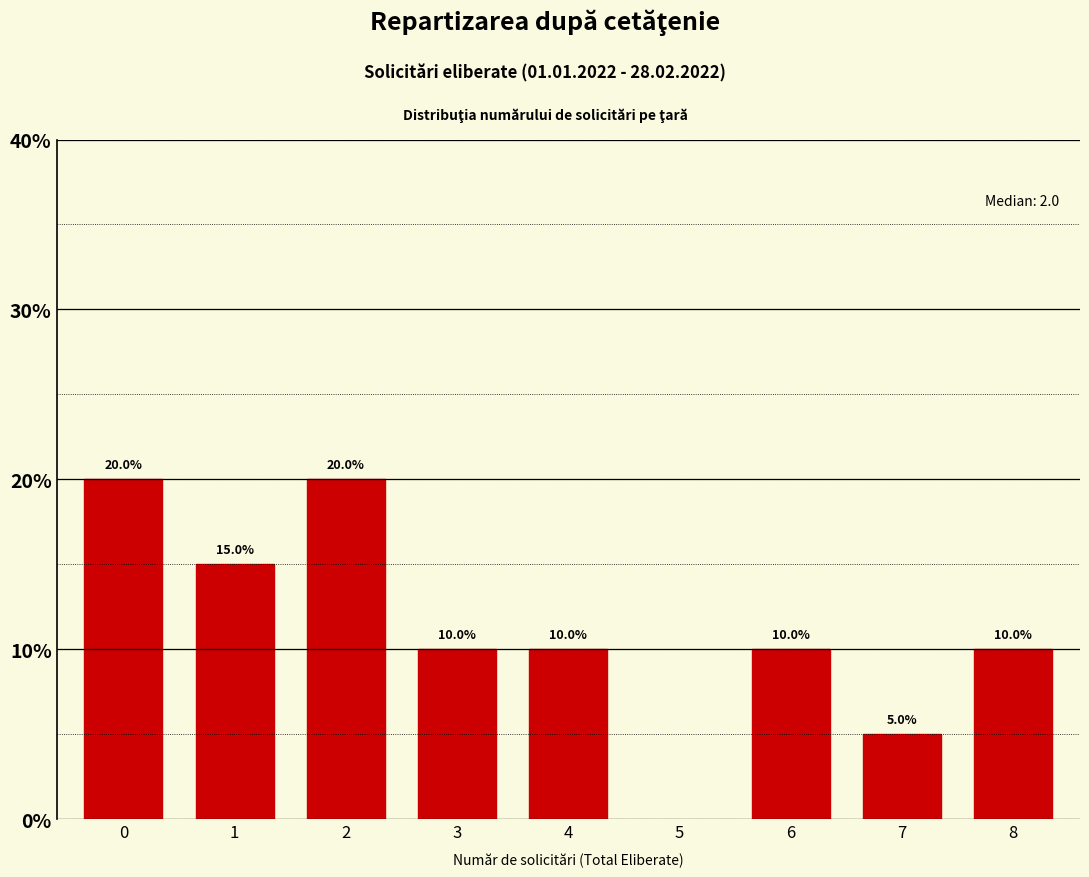

Reading right to left, what are all the values shown in this chart?

8=10	7=5	6=10	4=10	3=10	2=20	1=15	0=20